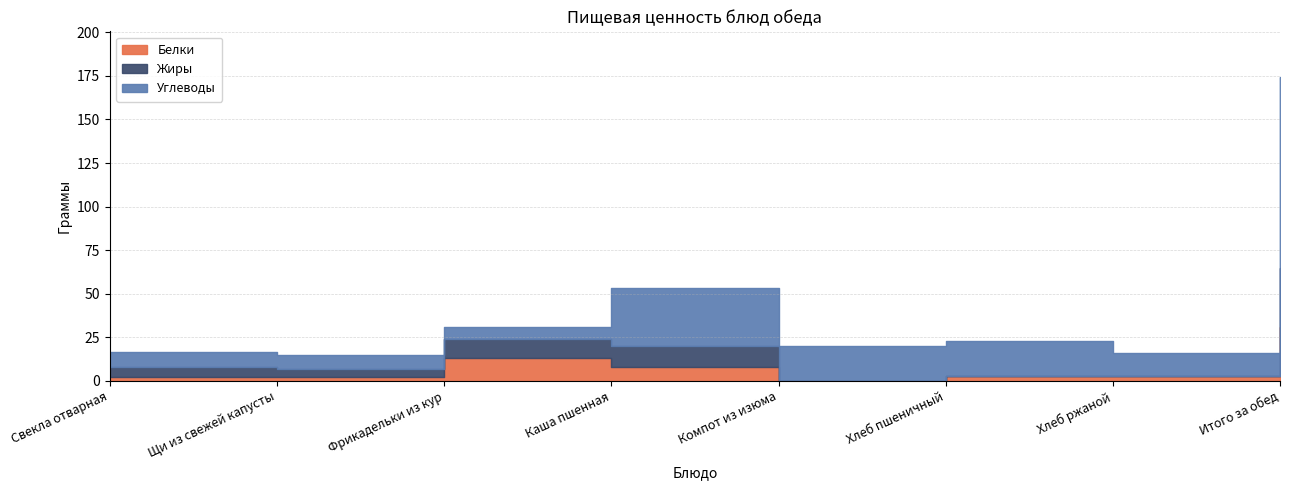

Where does the Жиры series first go above 6?

Фрикадельки из кур